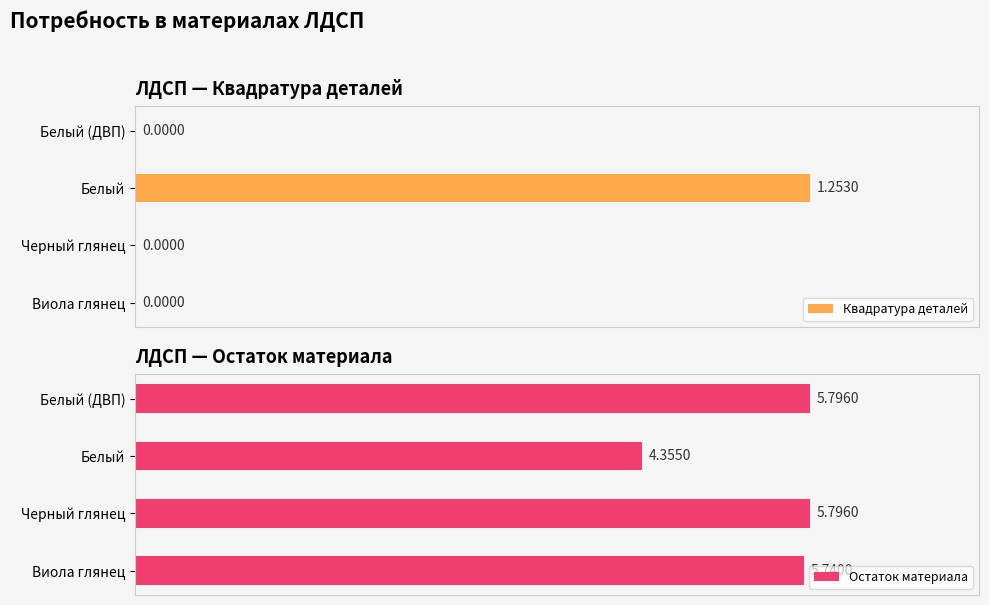

Which series has the largest range (max minus min)?

Остаток материала